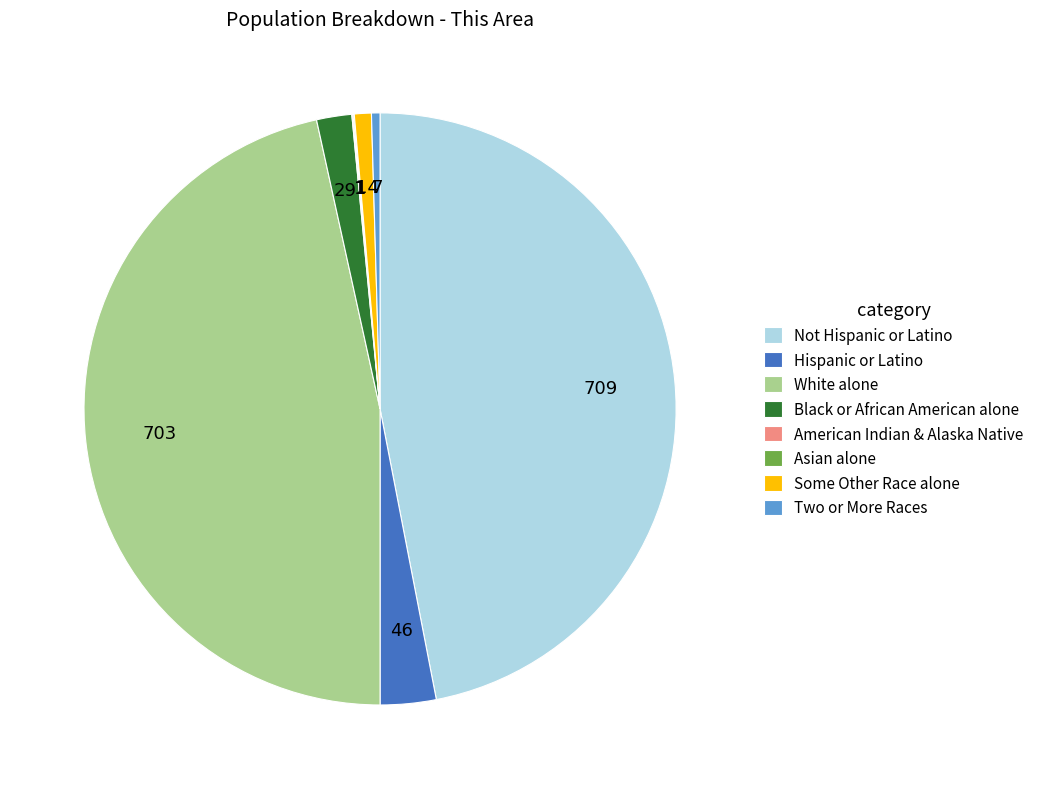

The Hispanic or Latino slice represents 3% of the pie. True or false?

True